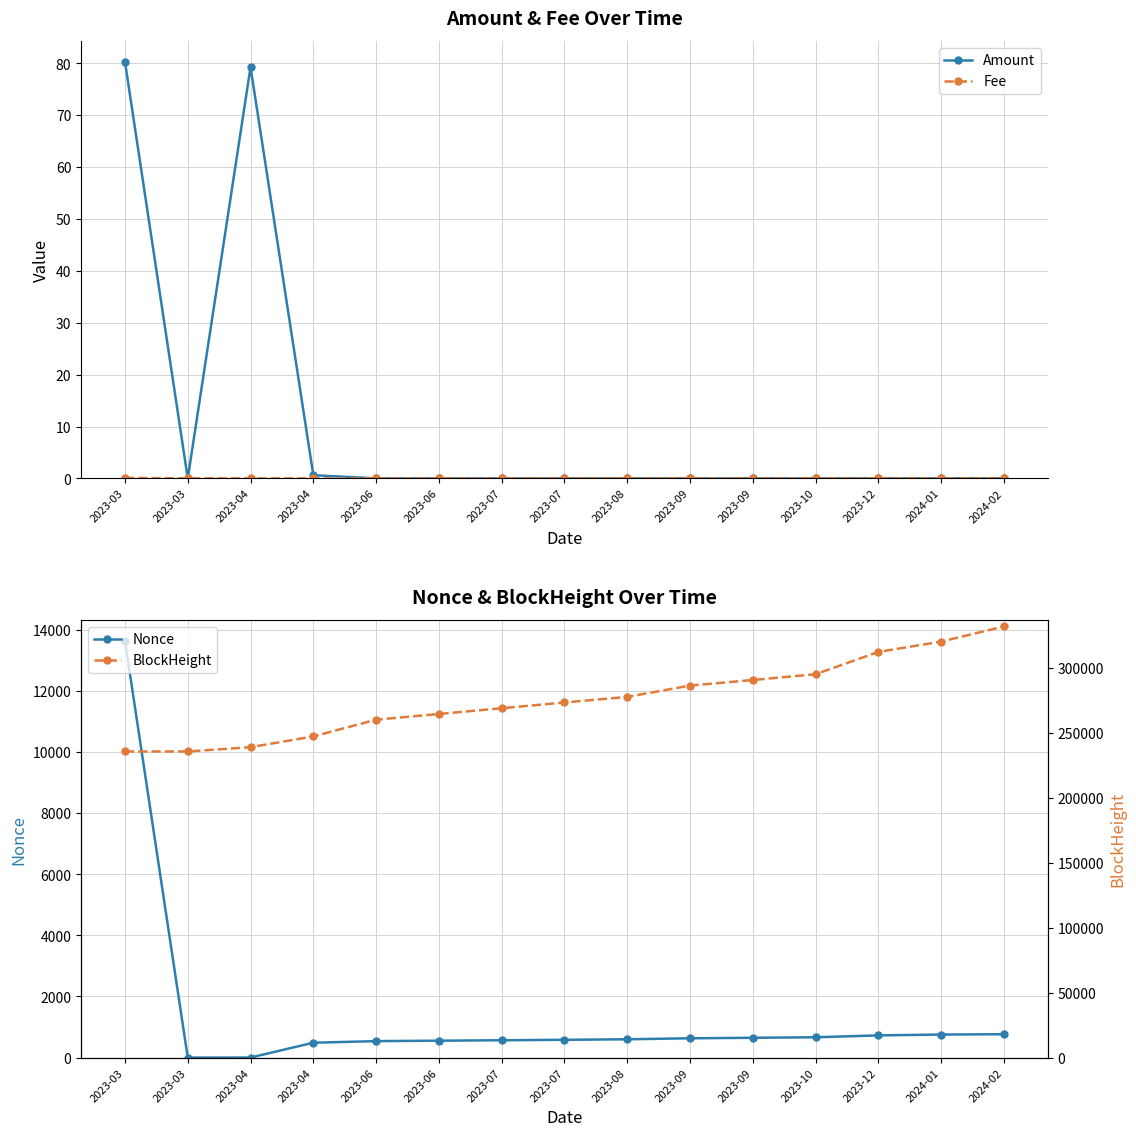

Which label corresponds to the largest value in the chart?

2024-02